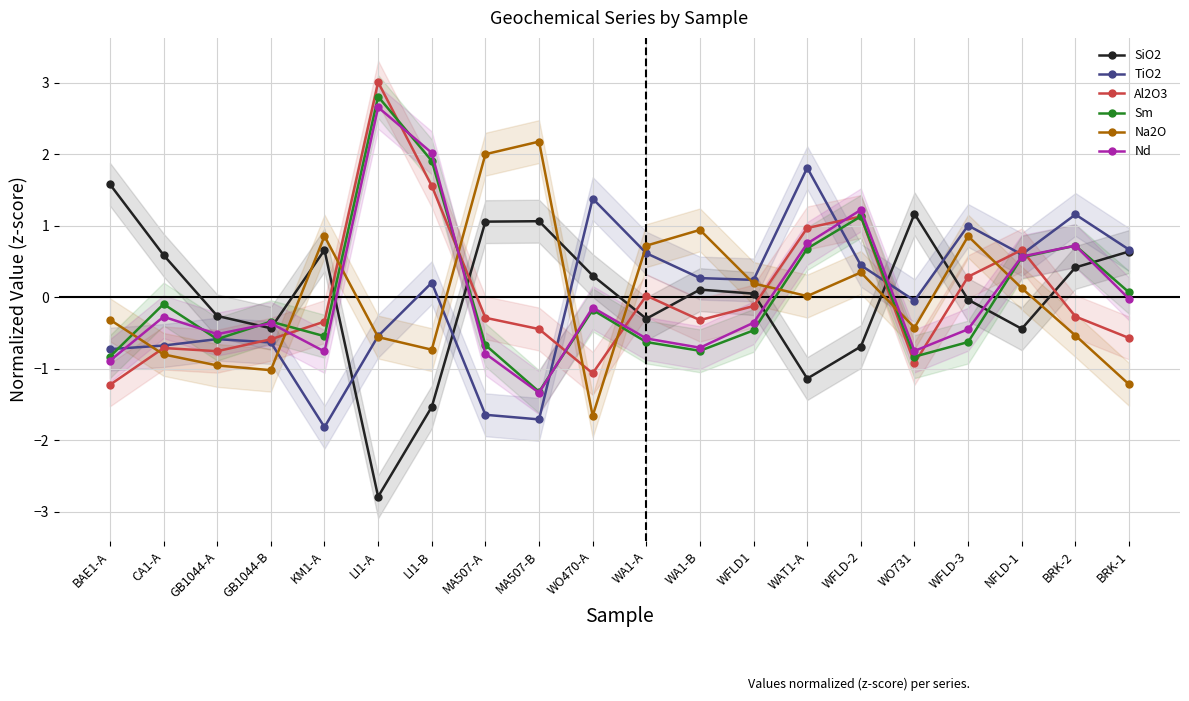

What is the lowest value of the Al2O3 series?

-1.2